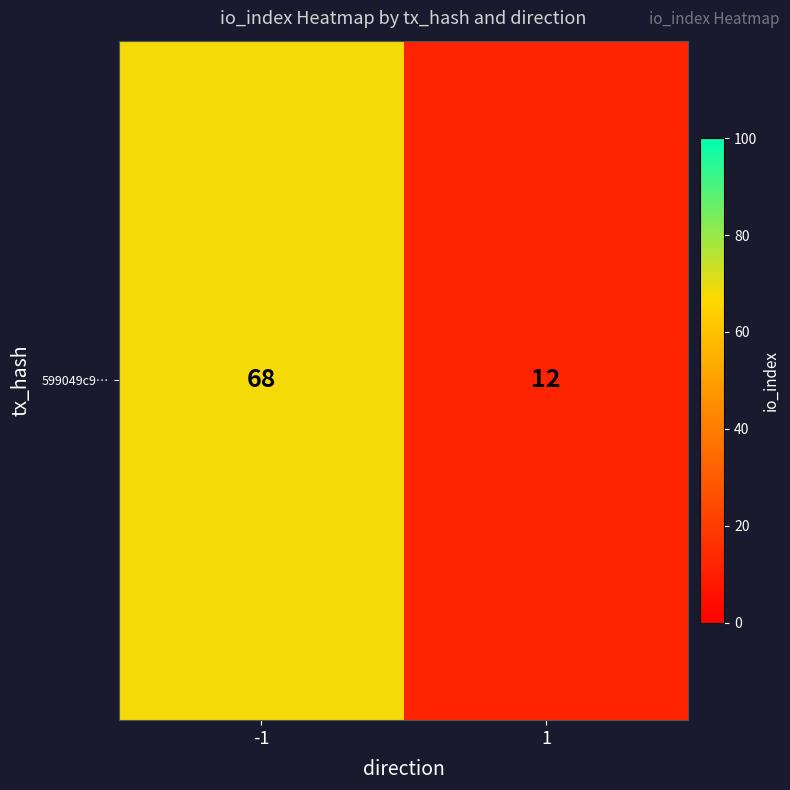

The chart shows a value of 68 at -1. True or false?

True